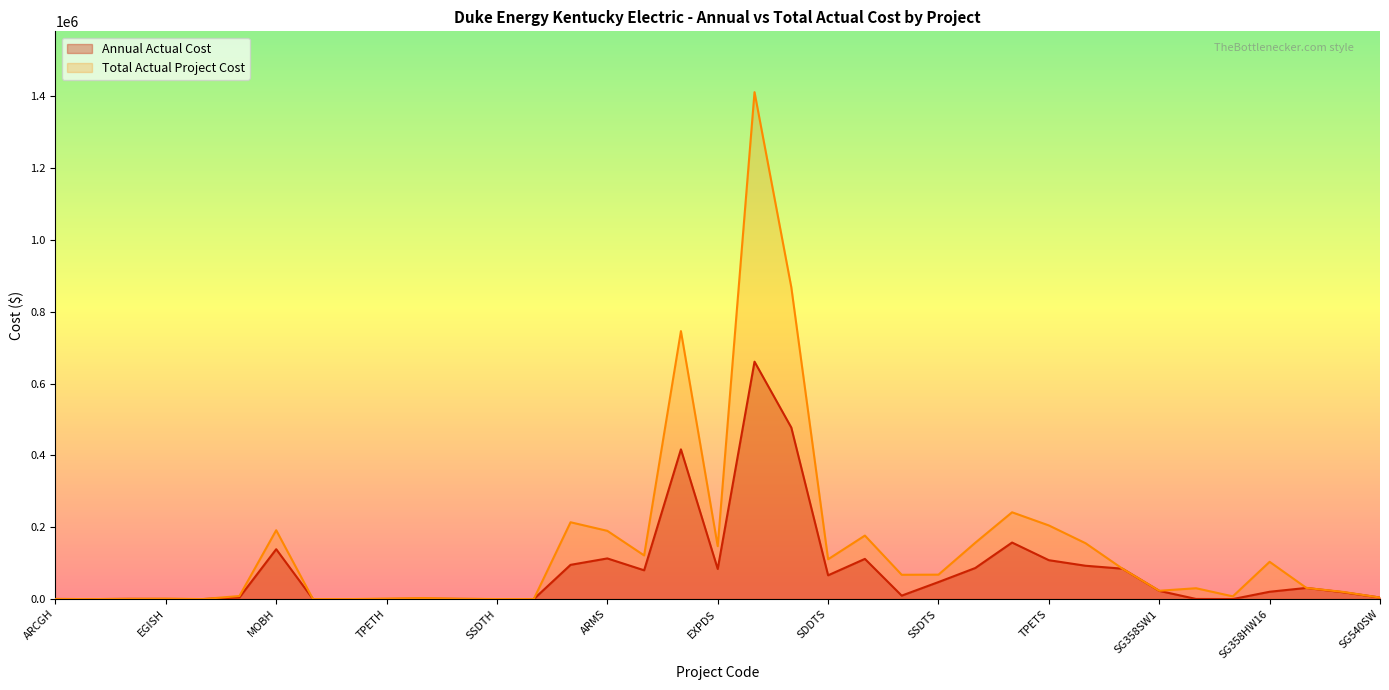

Reading left to right, transcribe all the data shown in this chart.

Annual Actual Cost: ARCGH=329.4	ARMH=26.6	ECOMH=585.3	EGISH=390.8	EXPDH=17.3	MAXH=4638.8	MOBH=138878.6	SDDTH=16.5	WRTH=26.5	TPETH=282.3	PRIMH=940.1	TPCTH=424.0	SSDTH=17.5	TIMH=45.1	ARCGS=95349.2	ARMS=113204.4	ECOMS=80179.9	EGISS=416729.5	EXPDS=83900.1	MAXS=660767.2	MOBS=477414.7	SDDTS=66240.4	WRTS=111907.2	PPS=9682.2	SSDTS=47438.6	PRIMS=86534.5	TIMS=157419.3	TPETS=108274.7	TPCTS=92795.5	SG358HW18=84669.1	SG358SW1=22944.8	SG358SGGL=402.8	SG358CALL=101.5	SG358HW16=20456.0	SG489SVRS=31084.7	SG489SW=19125.3	SG540SW=4338.4
Total Actual Project Cost: ARCGH=342.4	ARMH=36.9	ECOMH=742.8	EGISH=1276.0	EXPDH=90.4	MAXH=8565.3	MOBH=191680.4	SDDTH=16.5	WRTH=26.5	TPETH=1440.4	PRIMH=3023.8	TPCTH=1077.9	SSDTH=115.0	TIMH=72.8	ARCGS=213875.2	ARMS=189963.6	ECOMS=121567.6	EGISS=745758.2	EXPDS=147298.9	MAXS=1410790.0	MOBS=867968.6	SDDTS=110879.2	WRTS=176798.8	PPS=67691.3	SSDTS=68051.7	PRIMS=156809.7	TIMS=241596.2	TPETS=205005.7	TPCTS=155374.1	SG358HW18=84669.1	SG358SW1=23237.0	SG358SGGL=30268.7	SG358CALL=7630.0	SG358HW16=103788.6	SG489SVRS=31084.7	SG489SW=19977.0	SG540SW=4338.4